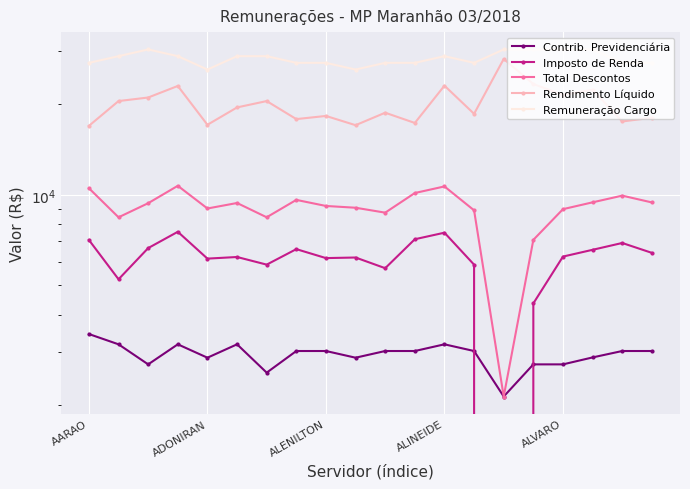

Count the number of data series in this chart.

5